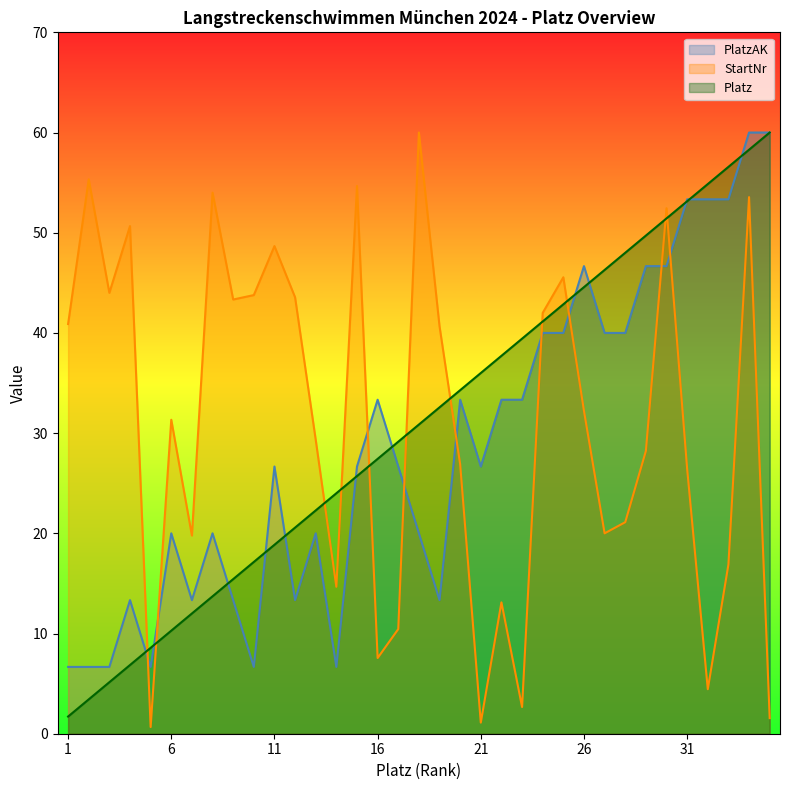

Reading left to right, list all the values displayed in this chart.

PlatzAK: 6.7	6.7	6.7	13.3	6.7	20.0	13.3	20.0	13.3	6.7	26.7	13.3	20.0	6.7	26.7	33.3	26.7	20.0	13.3	33.3	26.7	33.3	33.3	40.0	40.0	46.7	40.0	40.0	46.7	46.7	53.3	53.3	53.3	60.0	60.0
StartNr: 40.9	55.3	44.0	50.7	0.7	31.3	19.8	54.0	43.3	43.8	48.7	43.6	29.3	14.7	54.7	7.6	10.4	60.0	40.7	26.9	1.1	13.1	2.7	42.0	45.6	32.2	20.0	21.1	28.2	52.4	26.4	4.4	16.9	53.6	1.6
Platz: 1.7	3.4	5.1	6.9	8.6	10.3	12.0	13.7	15.4	17.1	18.9	20.6	22.3	24.0	25.7	27.4	29.1	30.9	32.6	34.3	36.0	37.7	39.4	41.1	42.9	44.6	46.3	48.0	49.7	51.4	53.1	54.9	56.6	58.3	60.0